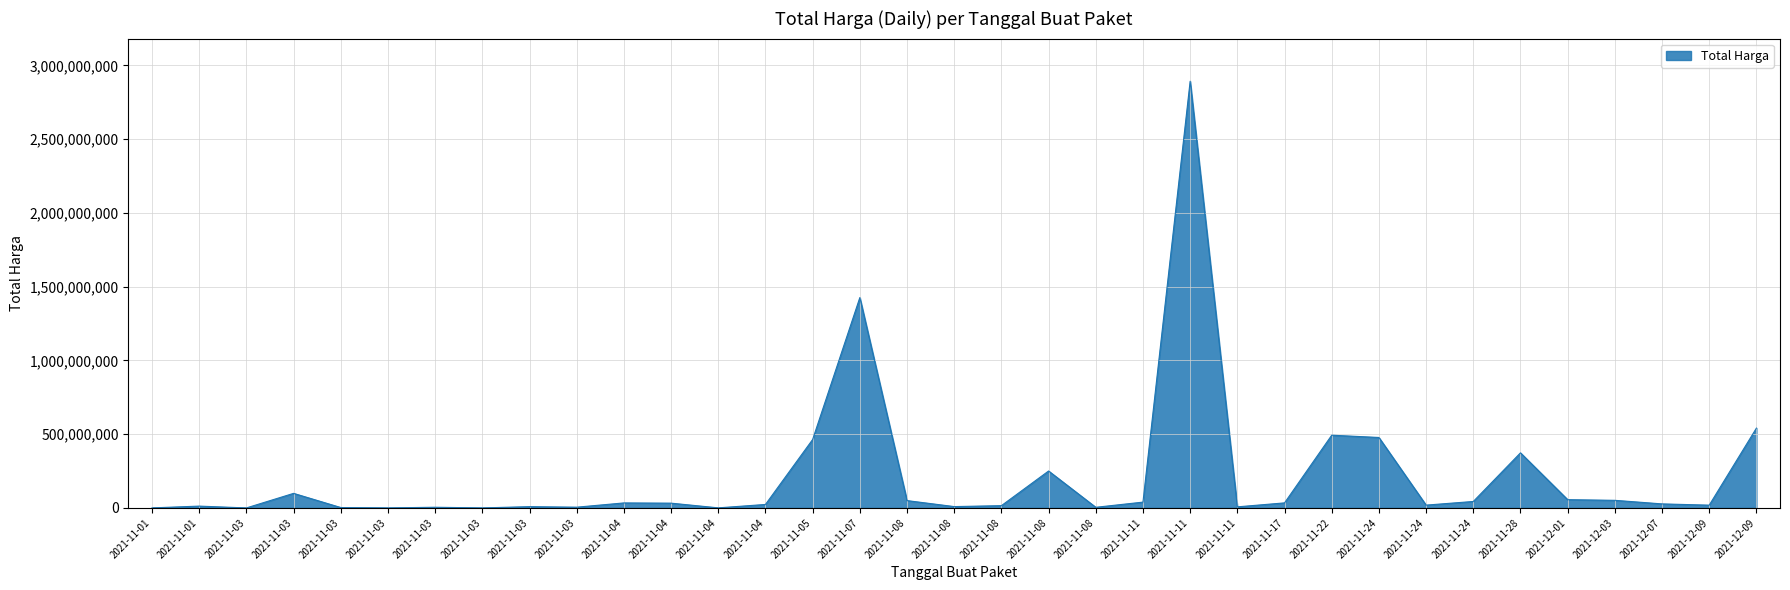

Does the chart display data point markers on the line(s)?

No